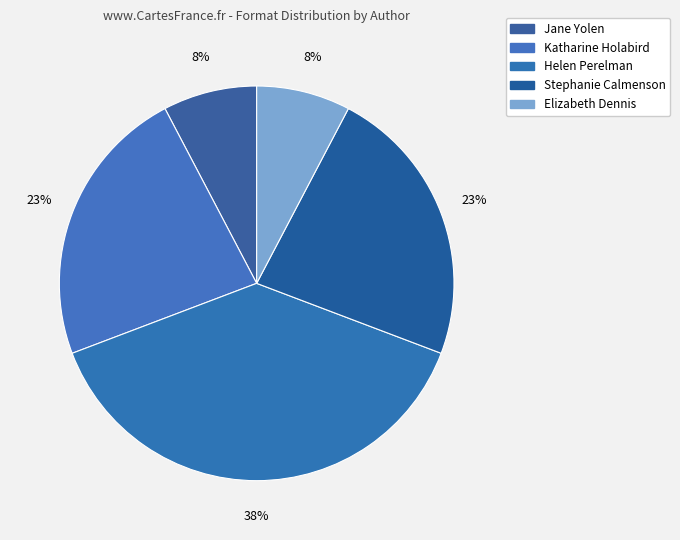

Is there any slice that represents more than half of the pie?

No